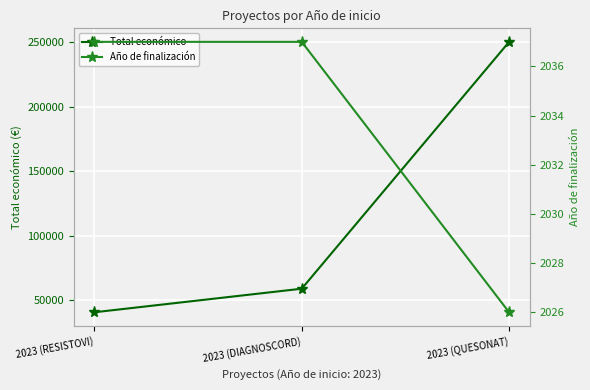

List the labels in order of Total económico value, smallest first.

2023 (RESISTOVI), 2023 (DIAGNOSCORD), 2023 (QUESONAT)